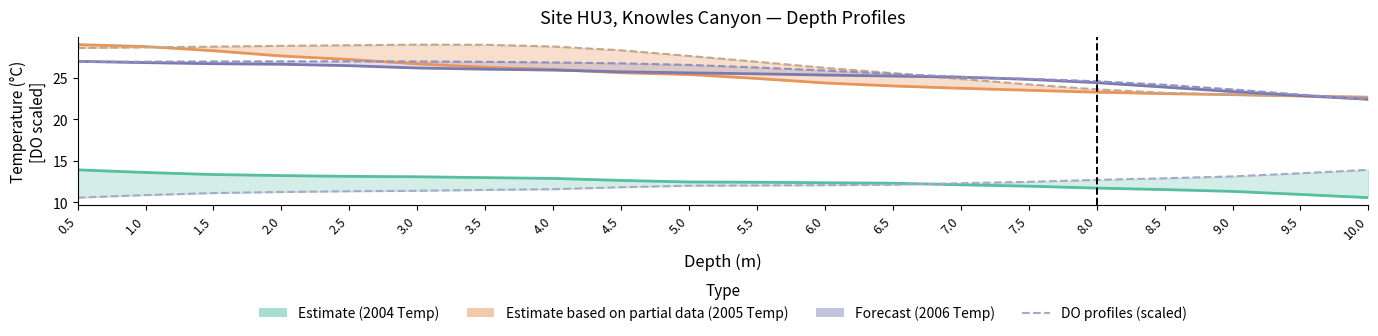

Which series has the largest total across all categories?

2005-07-21 DO